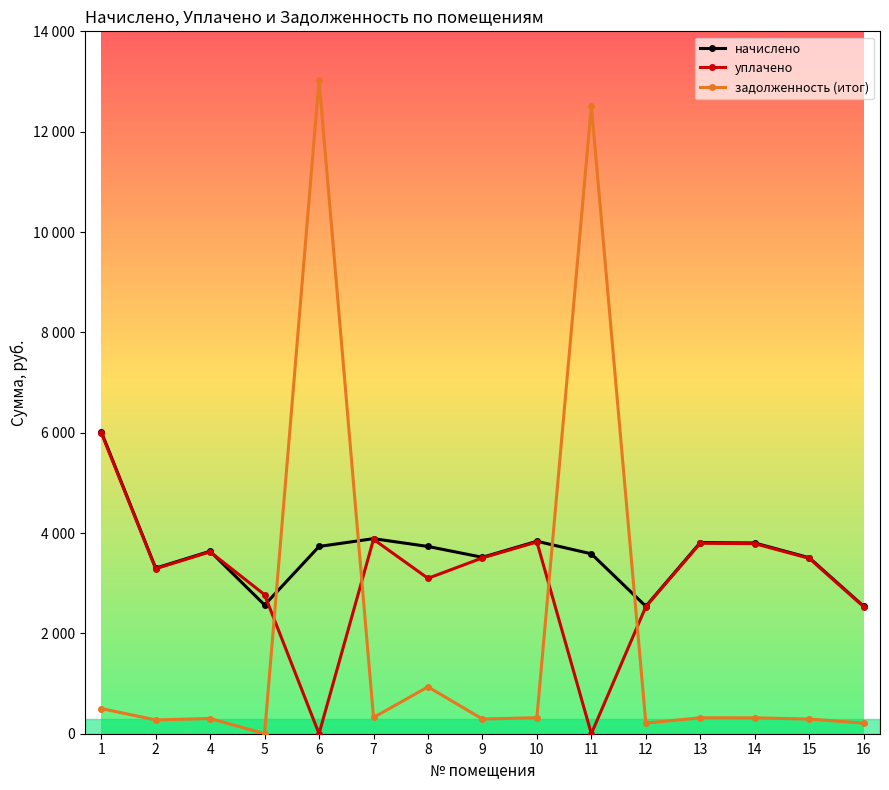

Is this an area chart (filled region under the line)?

No